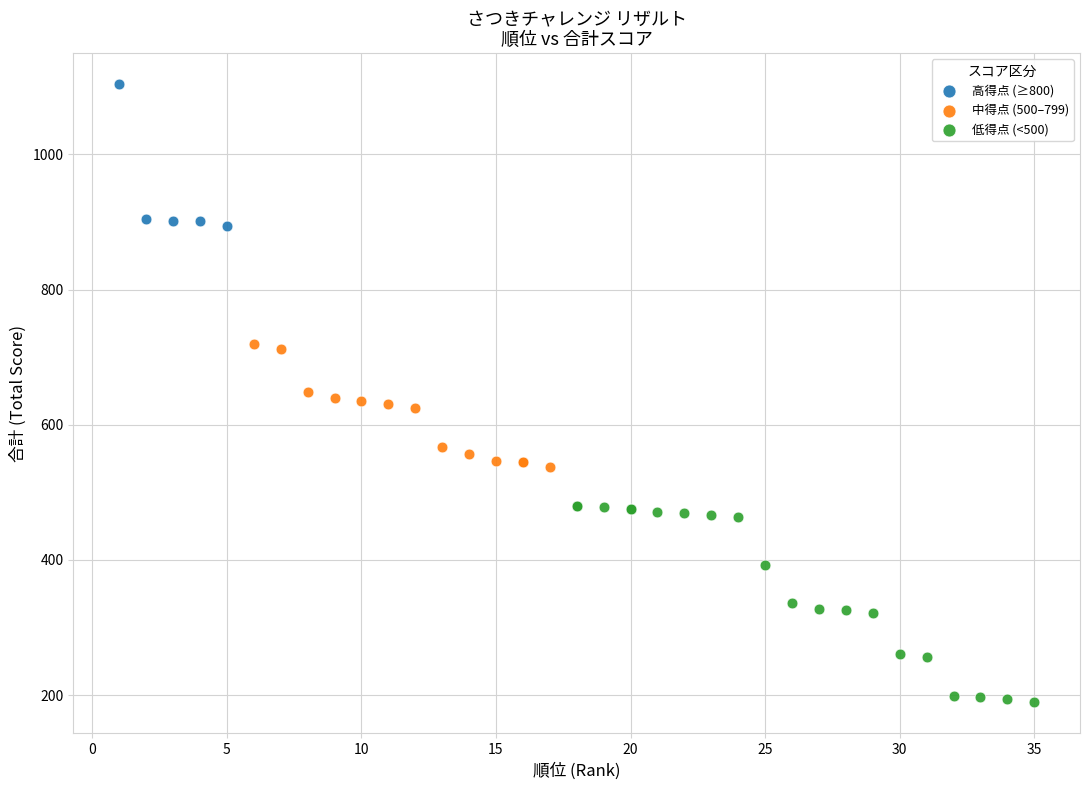

Which series contains the lowest Y value?

低得点 (<500)